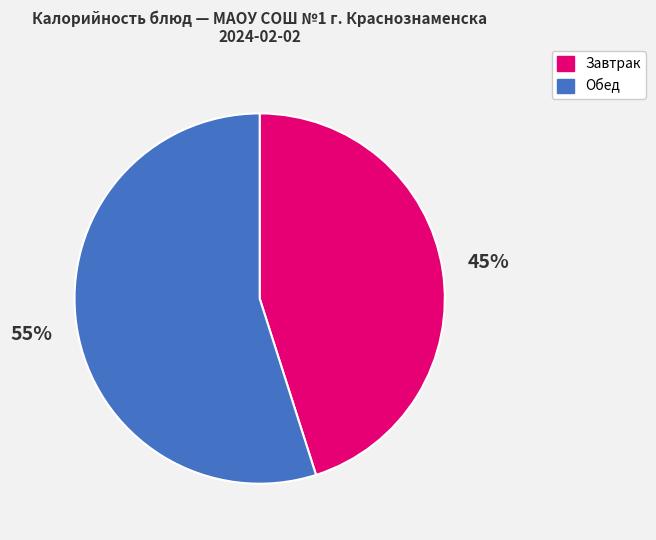

What percentage is the Обед slice, to the nearest percent?

55%